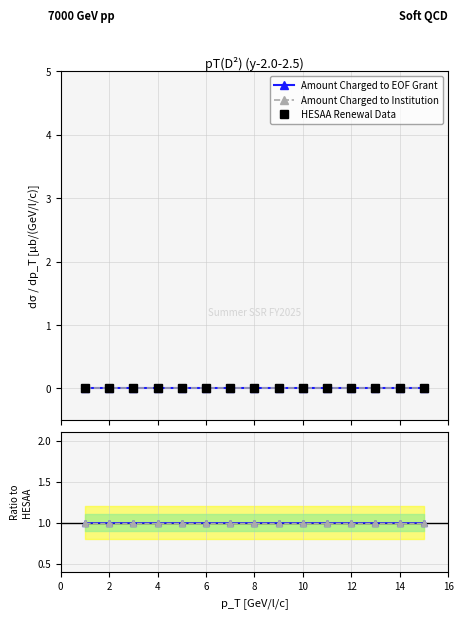

True or false: Amount Charged to Institution has more than 0 interior local peaks.

False